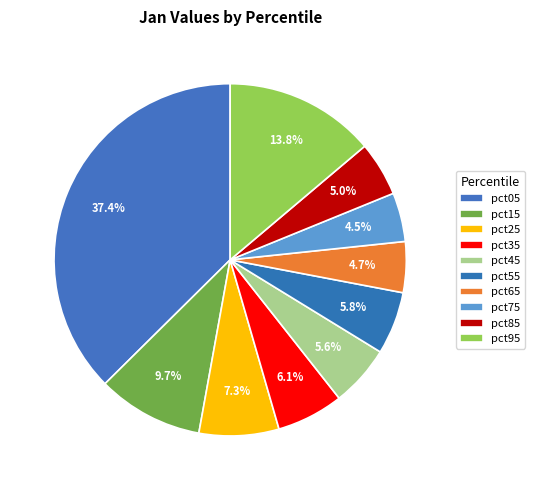

Is there any slice that represents more than half of the pie?

No